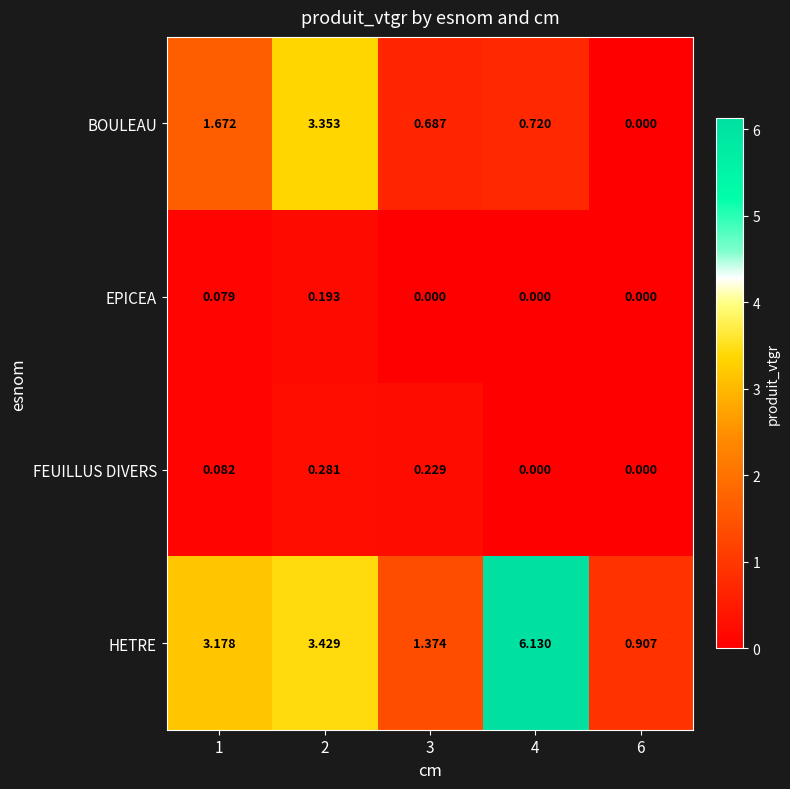

Which series has the largest total across all categories?

HETRE